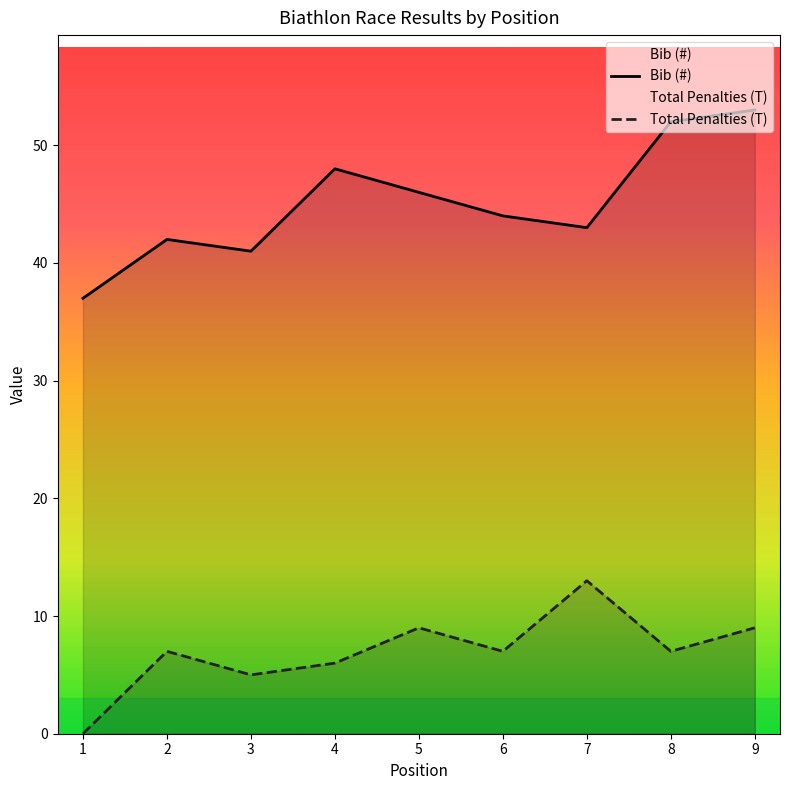

List the series in order of their overall mean, lowest first.

Total Penalties (T), Bib (#)